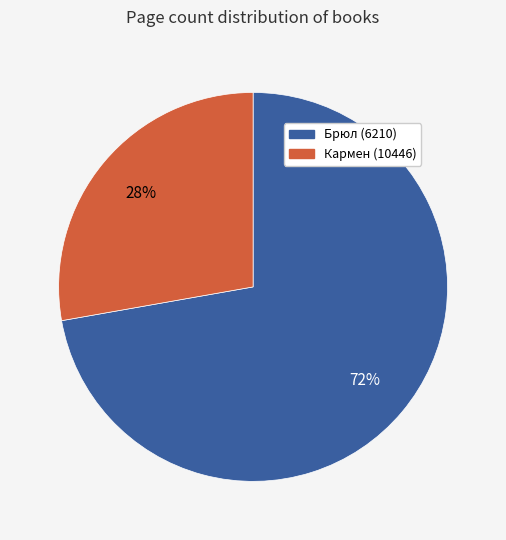

What is the ratio of the value at Кармен (10446) to the value at Брюл (6210)?

0.4